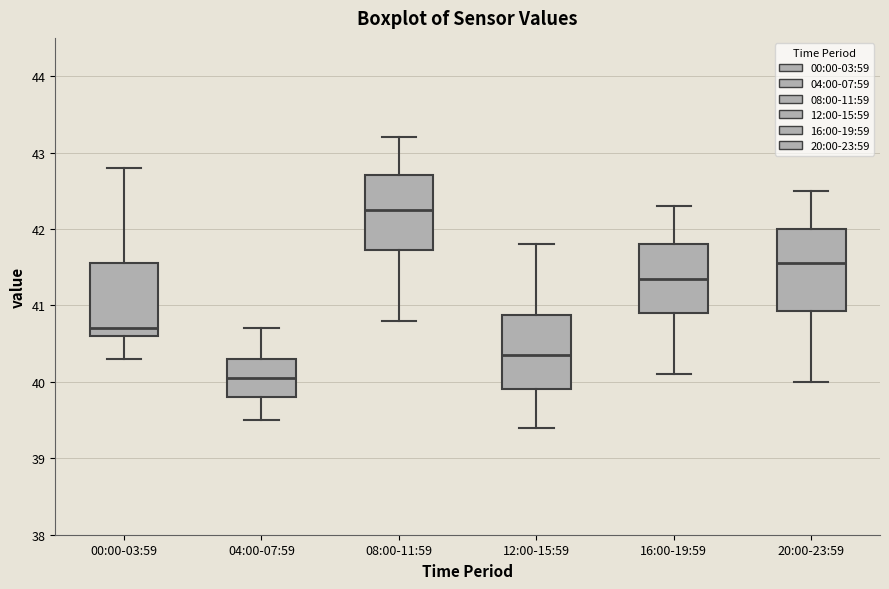

Reading left to right, read every box against the y-axis: the position of its median line, the range the box covers, and the ends of its whiskers. The values are not printed on the chart, so give them approximately, as read against the axis.

00:00-03:59: median 40.7, box 40.6 to 41.6, whiskers 40.3 to 42.8
04:00-07:59: median 40.1, box 39.8 to 40.3, whiskers 39.5 to 40.7
08:00-11:59: median 42.3, box 41.7 to 42.7, whiskers 40.8 to 43.2
12:00-15:59: median 40.4, box 39.9 to 40.9, whiskers 39.4 to 41.8
16:00-19:59: median 41.4, box 40.9 to 41.8, whiskers 40.1 to 42.3
20:00-23:59: median 41.6, box 40.9 to 42.0, whiskers 40.0 to 42.5